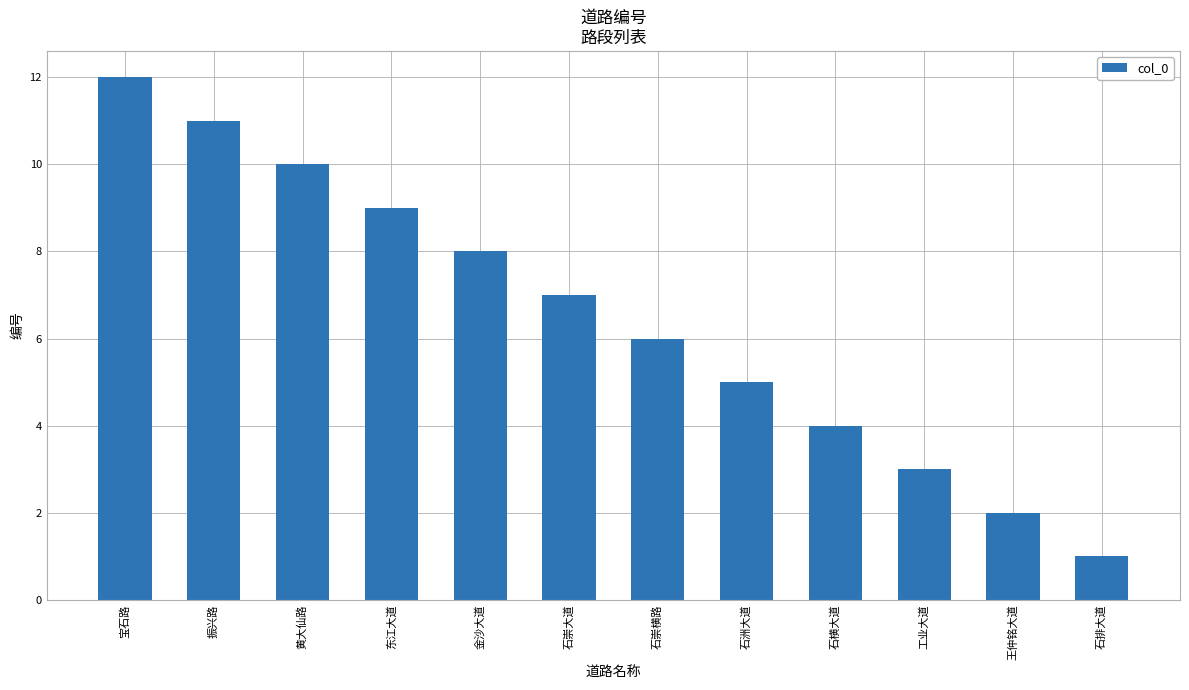

At which category does the chart reach its peak across all series?

宝石路